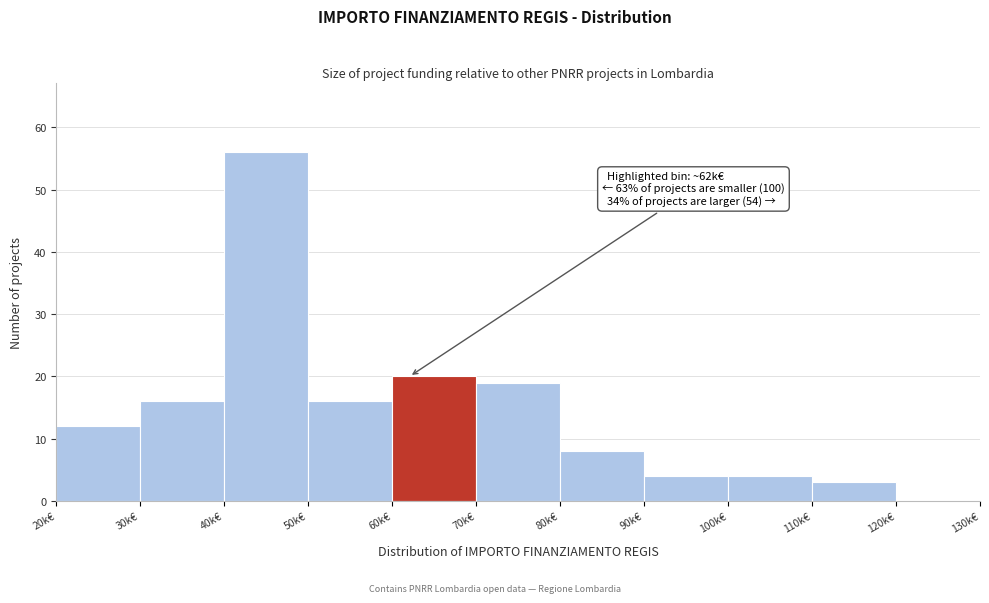

Reading left to right, transcribe all the data shown in this chart.

20k€=12	30k€=16	40k€=56	50k€=16	60k€=20	70k€=19	80k€=8	90k€=4	100k€=4	110k€=3	120k€=0